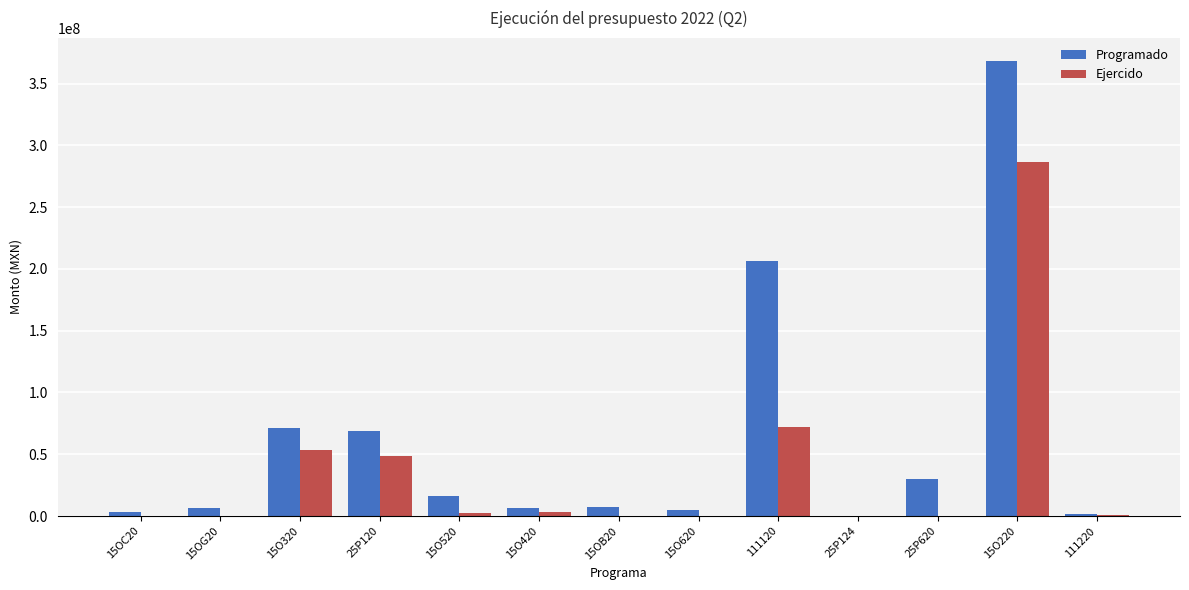

Where does the Ejercido series first go above 725247?

15O320